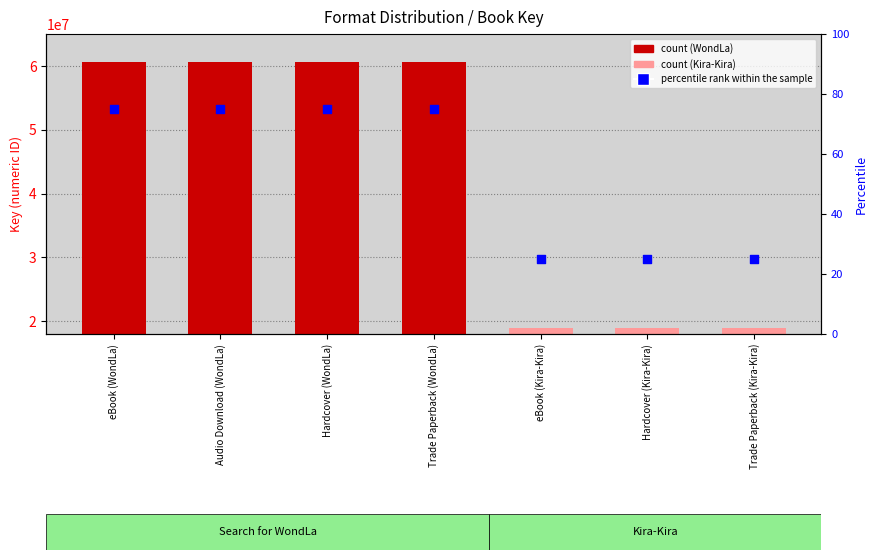

Which series contains the highest Y value?

Key